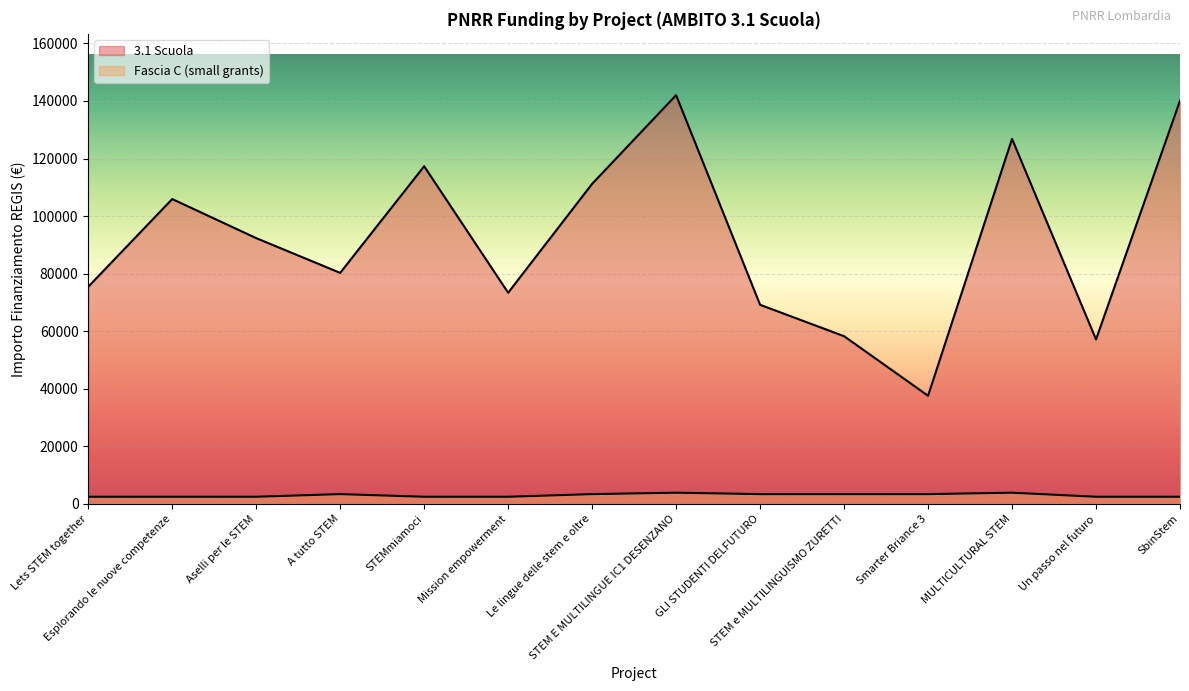

Reading left to right, list all the values displayed in this chart.

3.1 Scuola: Lets STEM together=75442.6	Esplorando le nuove competenze=105915.0	Aselli per le STEM=92341.9	A tutto STEM=80270.1	STEMmiamoci=117311.1	Mission empowerment=73375.7	Le lingue delle stem e oltre=111198.7	STEM E MULTILINGUE IC1 DESENZANO=142004.3	GLI STUDENTI DELFUTURO=69180.1	STEM e MULTILINGUISMO ZURETTI=58273.5	Smarter Briance 3=37577.6	MULTICULTURAL STEM=126823.9	Un passo nel futuro=57143.9	SbinStem=140087.5
Fascia C (small grants): Lets STEM together=2498.0	Esplorando le nuove competenze=2498.0	Aselli per le STEM=2498.0	A tutto STEM=3413.0	STEMmiamoci=2498.0	Mission empowerment=2498.0	Le lingue delle stem e oltre=3413.0	STEM E MULTILINGUE IC1 DESENZANO=3903.0	GLI STUDENTI DELFUTURO=3413.0	STEM e MULTILINGUISMO ZURETTI=3413.0	Smarter Briance 3=3413.0	MULTICULTURAL STEM=3903.0	Un passo nel futuro=2498.0	SbinStem=2498.0